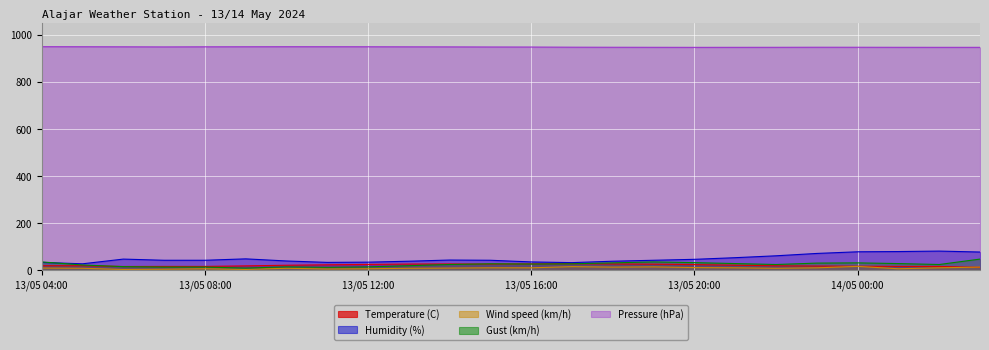

List the series in order of their peak value, lowest first.

Wind speed (km/h), Temperature (C), Gust (km/h), Humidity (%), Pressure (hPa)